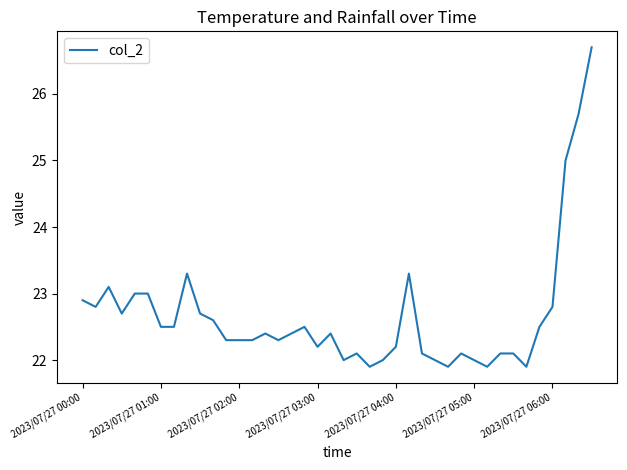

What is the maximum value shown in the chart?

26.7